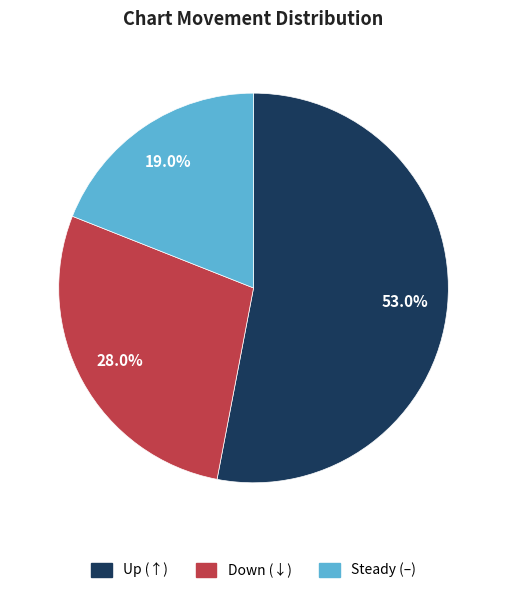

Does any single category account for the majority?

Yes